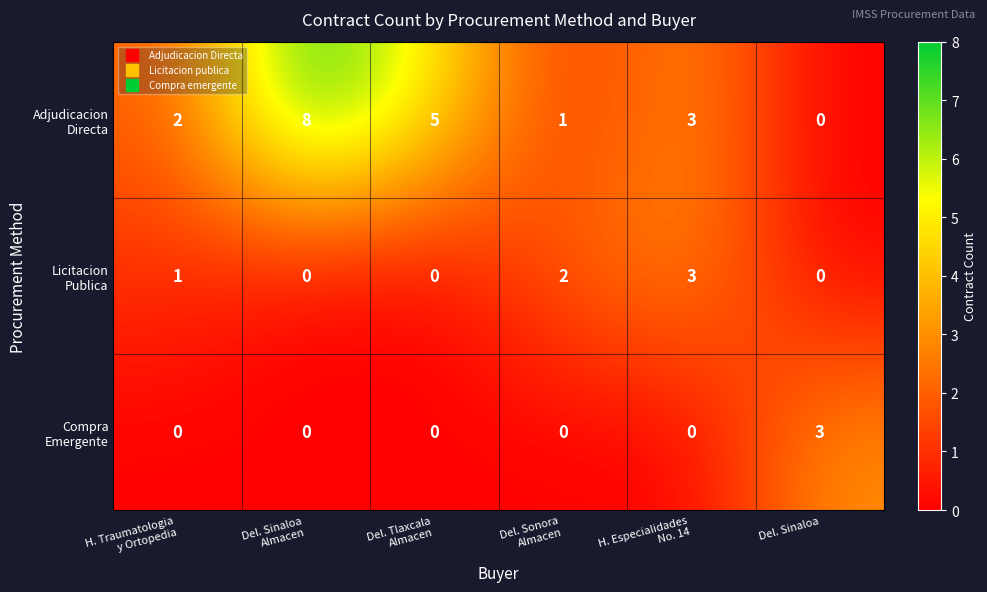

What is the spread (max minus min) of values at Del. Sinaloa?

3